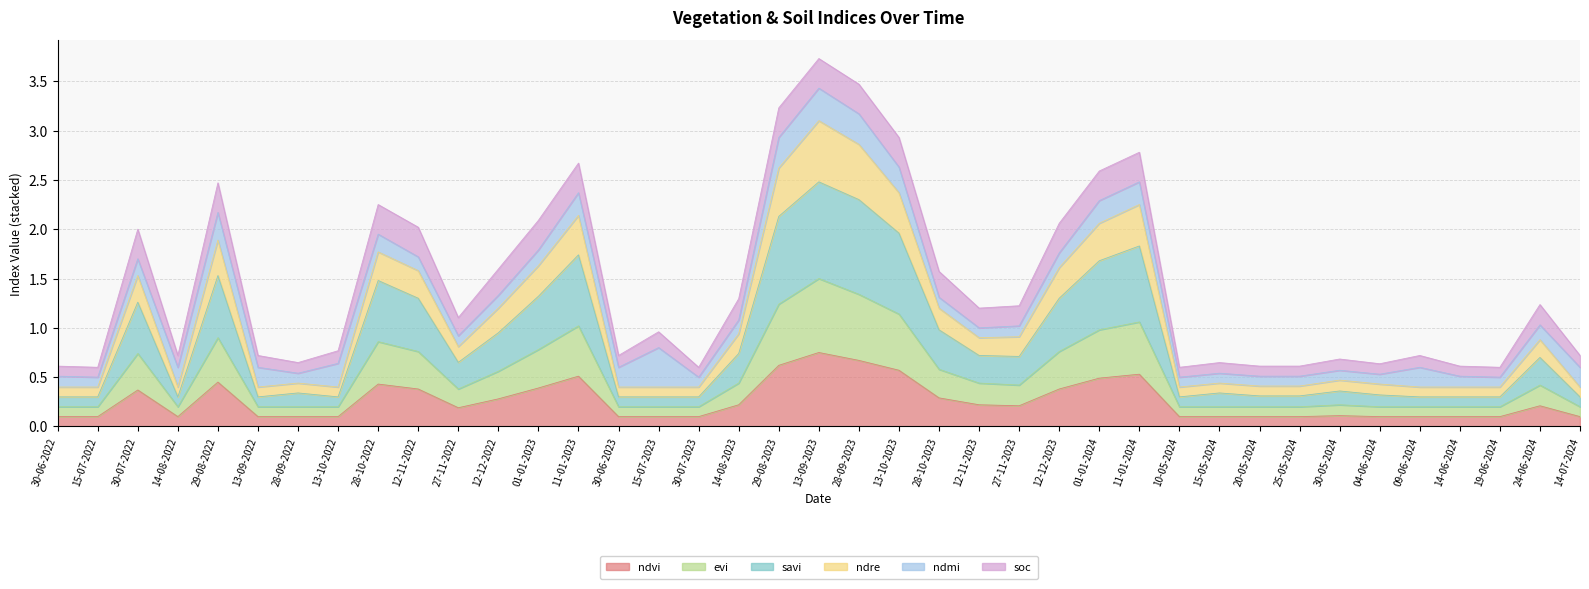

True or false: savi and ndvi intersect in this chart.

False